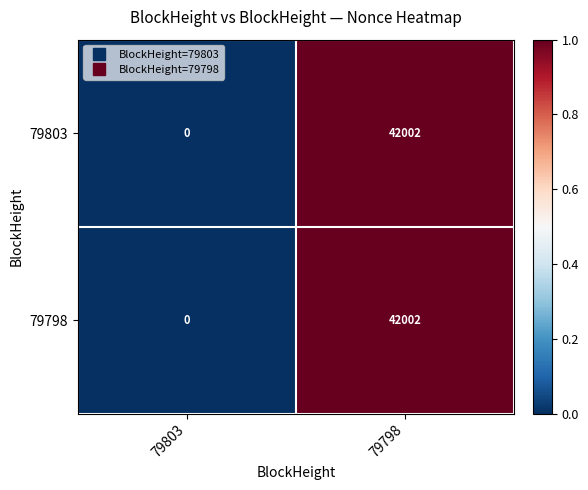

At which category is the sum across all series the highest?

79798